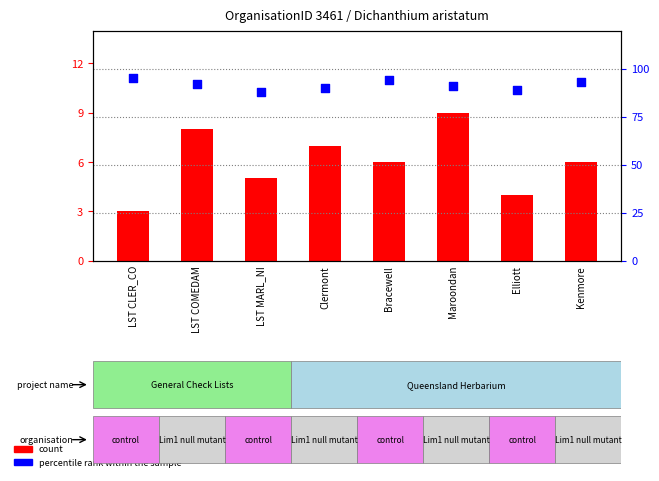

Which series has the largest total across all categories?

percentile rank within the sample